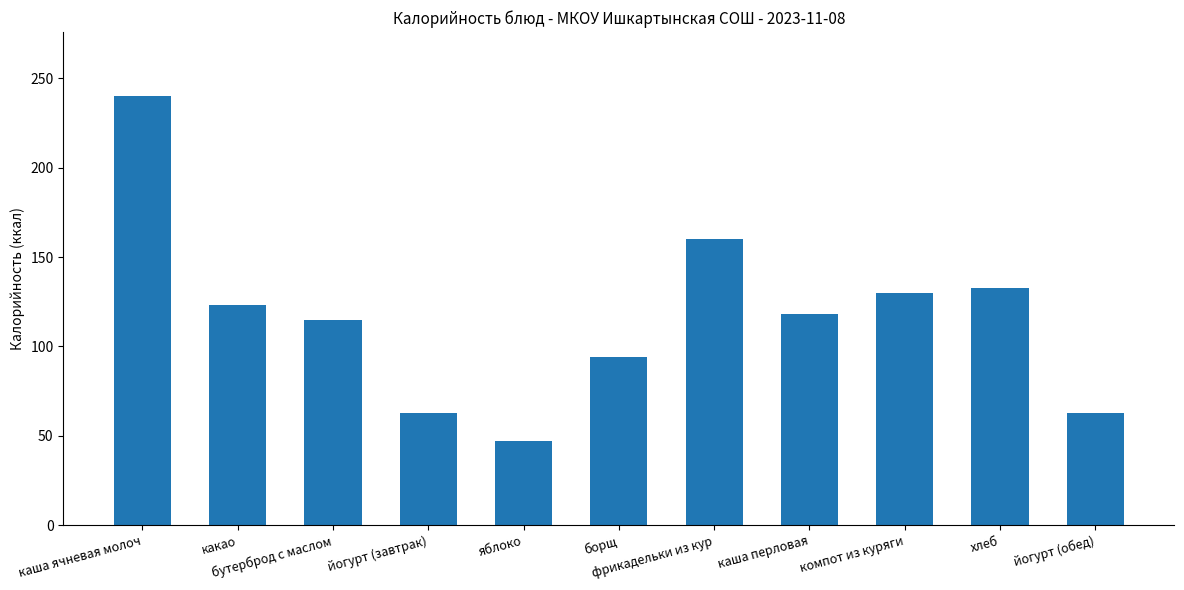

The chart shows a value of 43 at борщ. True or false?

False